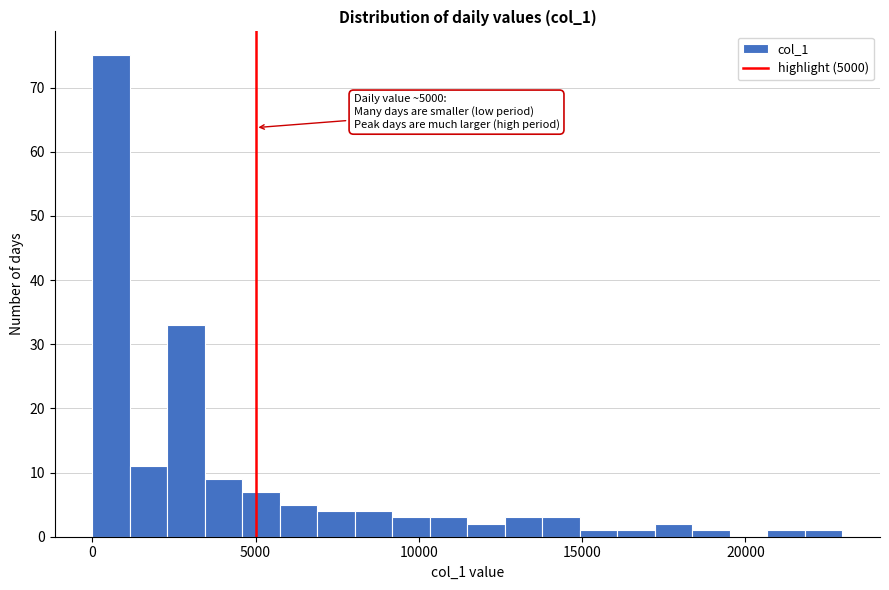

Read against the x-axis, roughly where is the centre of the tallest bar?

500